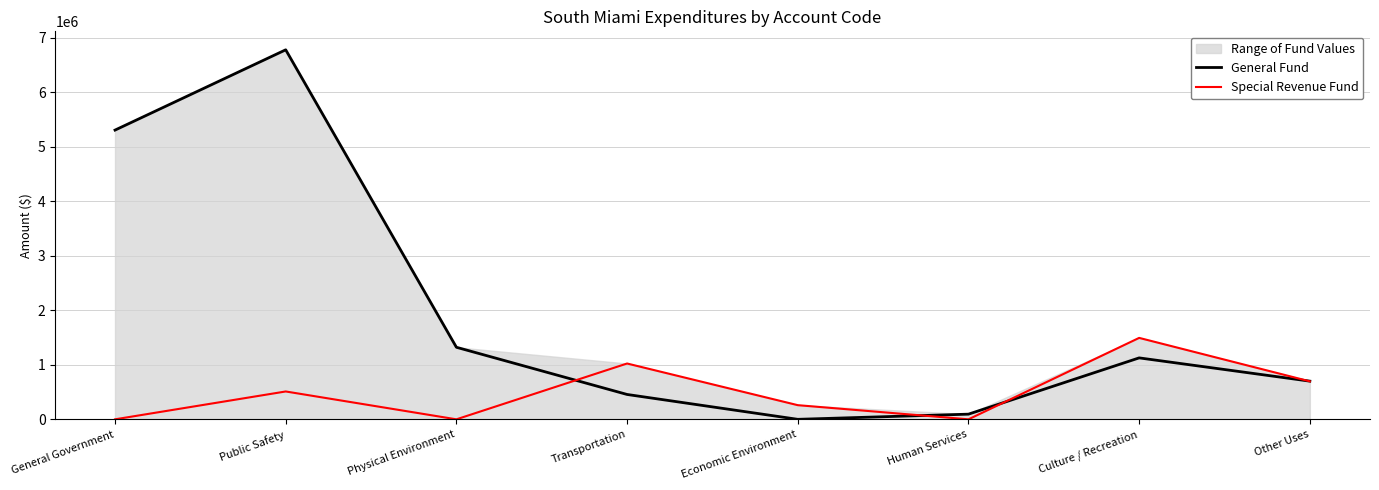

How many interior local peaks does the Special Revenue Fund series have?

3